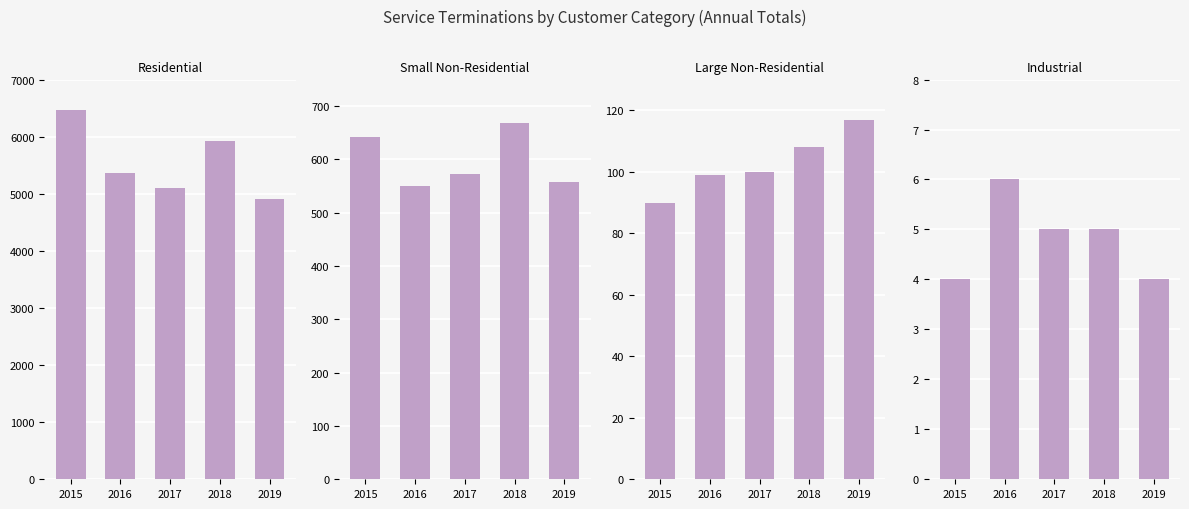

Between 2015 and 2019, which is larger?

2015